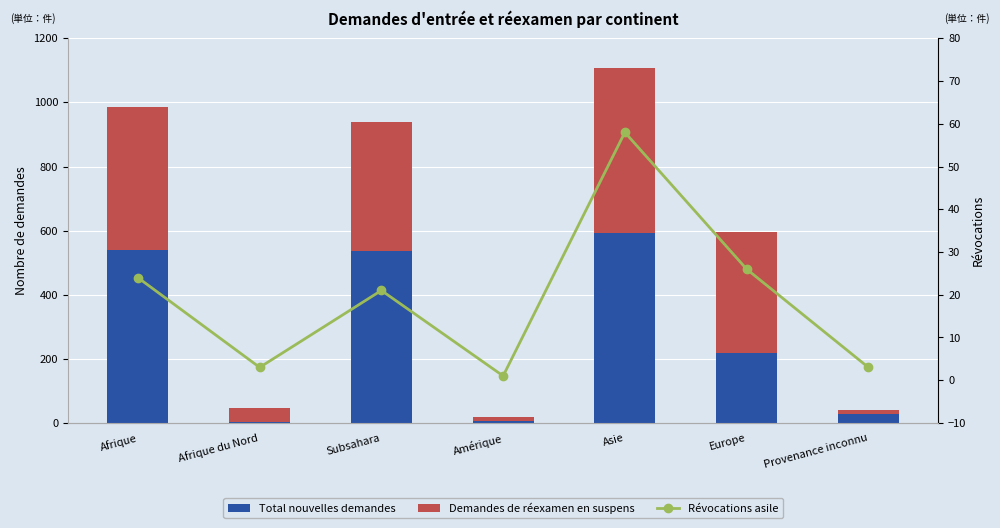

What are all the series names shown in the legend?

Total nouvelles demandes, Demandes de réexamen en suspens, Révocations asile